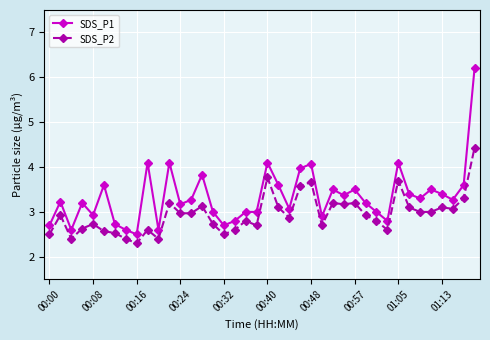

What is the value of the SDS_P1 point at the 24th from the left?

4.0